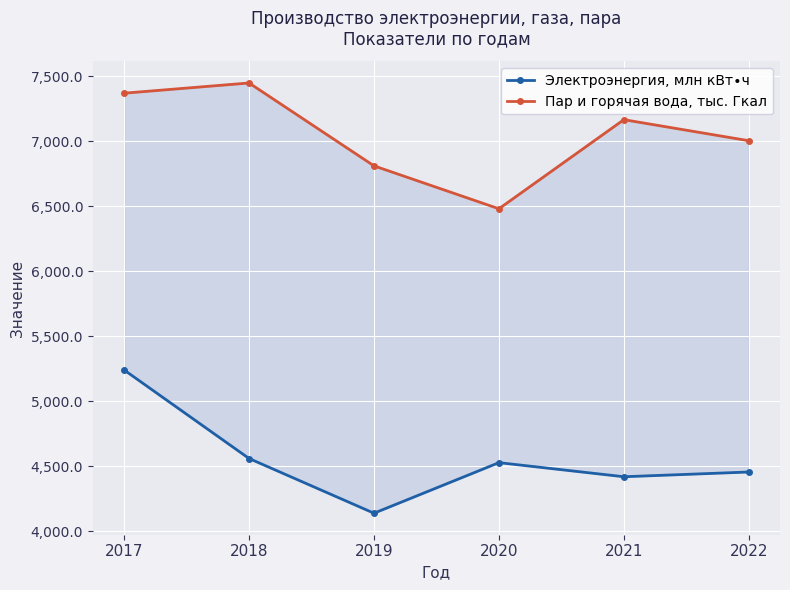

How many interior local valleys does the Электроэнергия, млн кВт∙ч series have?

2